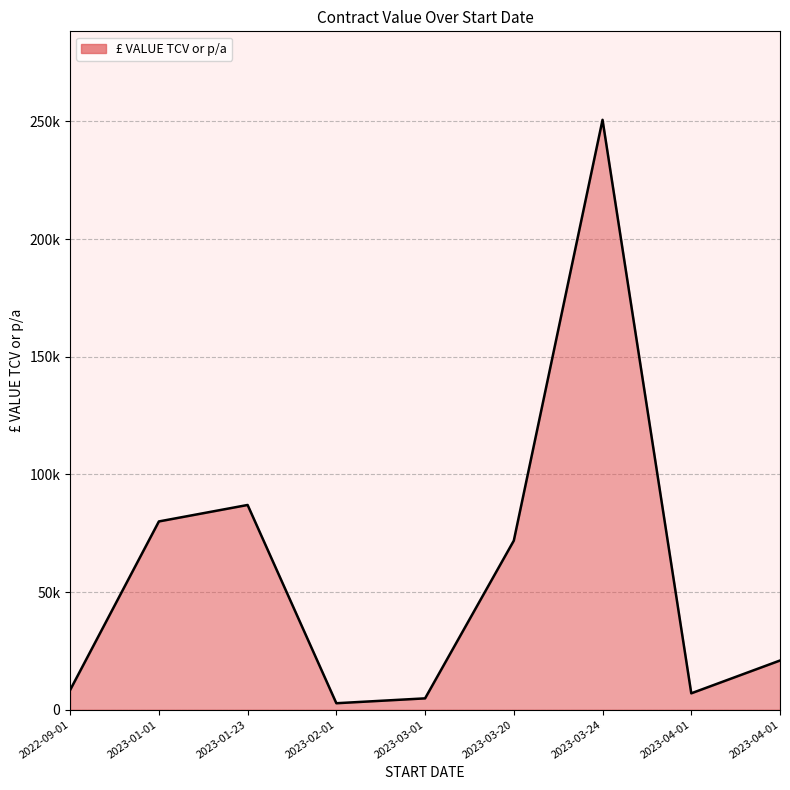

What is the change in value from 2023-02-01 to 2023-03-01?

+2070